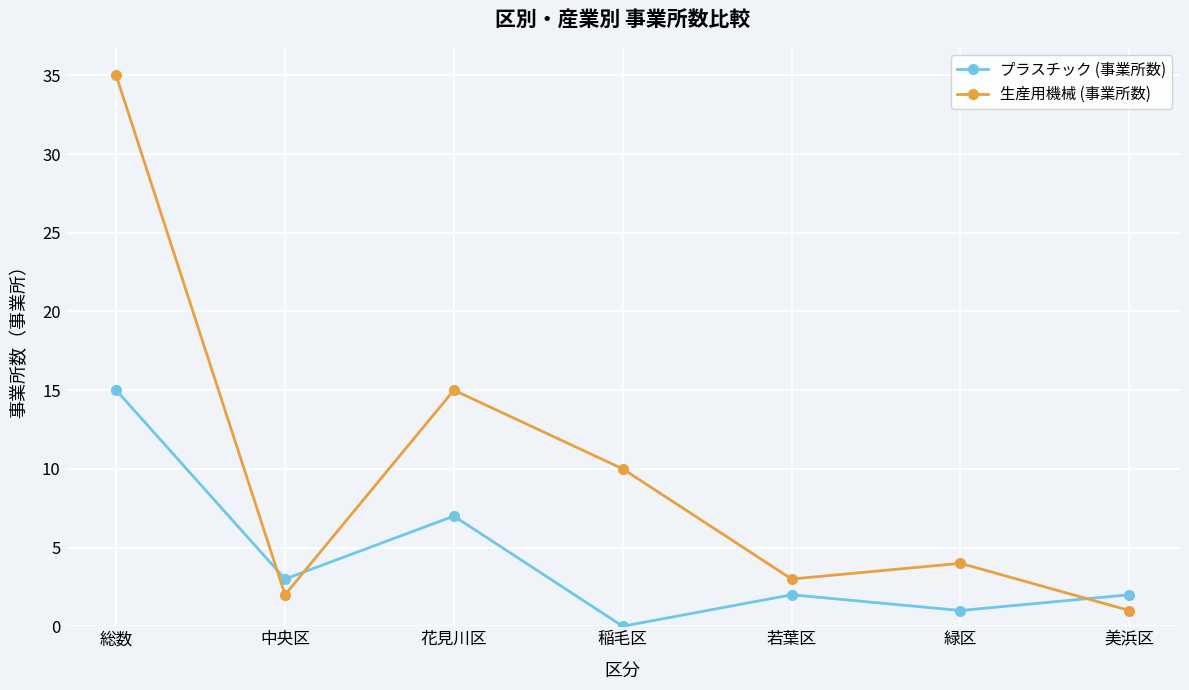

Reading left to right, transcribe all the data shown in this chart.

プラスチック (事業所数): 総数=15	中央区=3	花見川区=7	稲毛区=0	若葉区=2	緑区=1	美浜区=2
生産用機械 (事業所数): 総数=35	中央区=2	花見川区=15	稲毛区=10	若葉区=3	緑区=4	美浜区=1